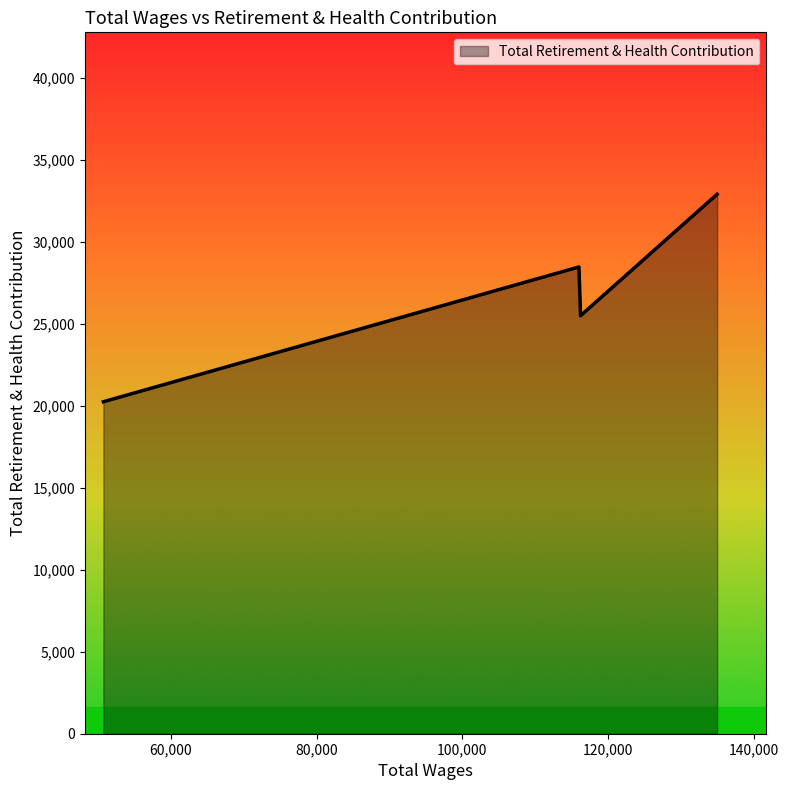

What is the sum of all values?

107095